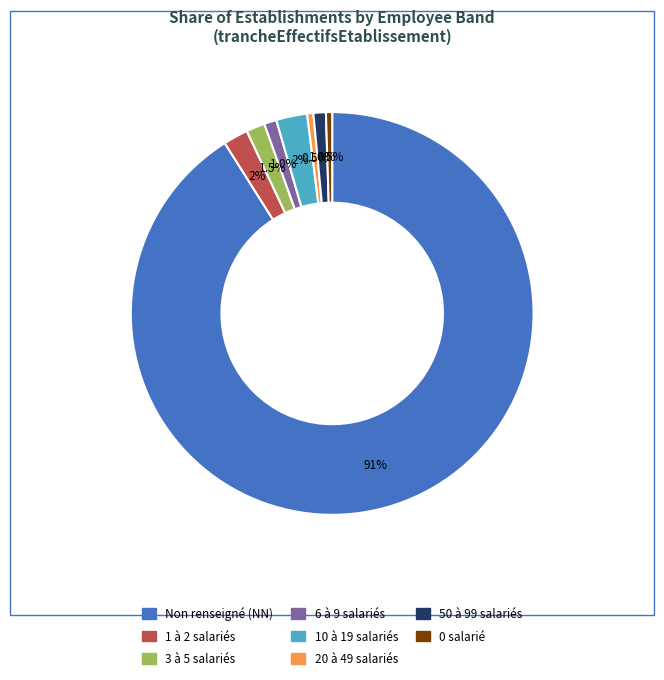

Is the sum of 50 à 99 salariés and 1 à 2 salariés greater than half?

No